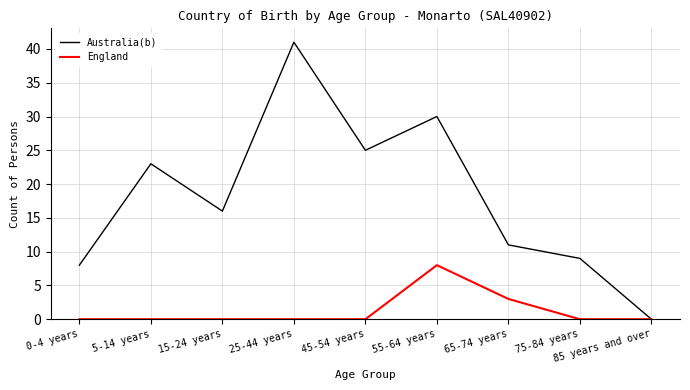

What position from the left is 65-74 years?

7